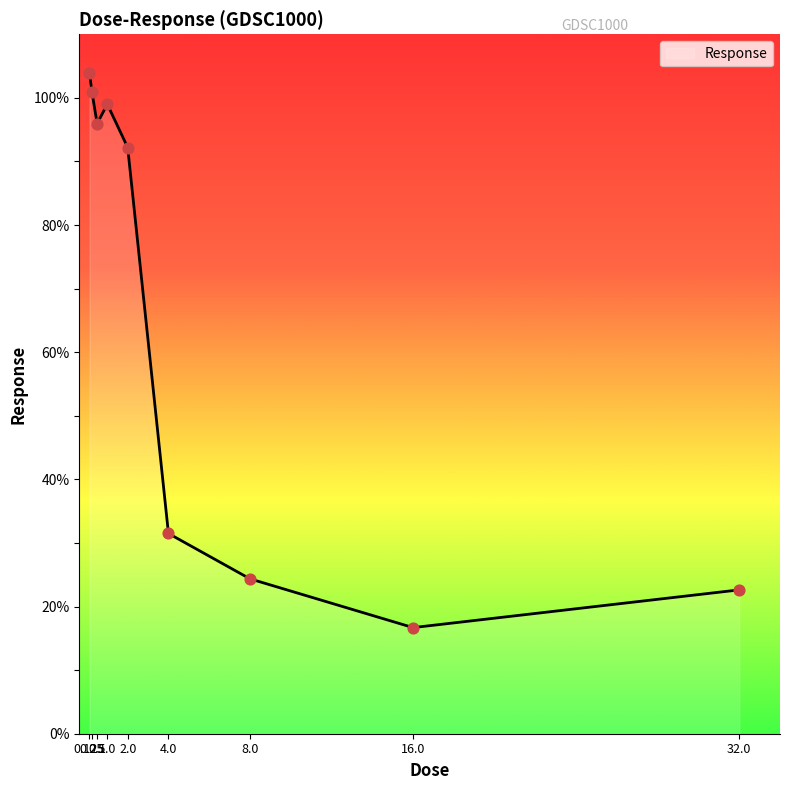

What is the change in value from 0.5 to 1.0?

+3.0